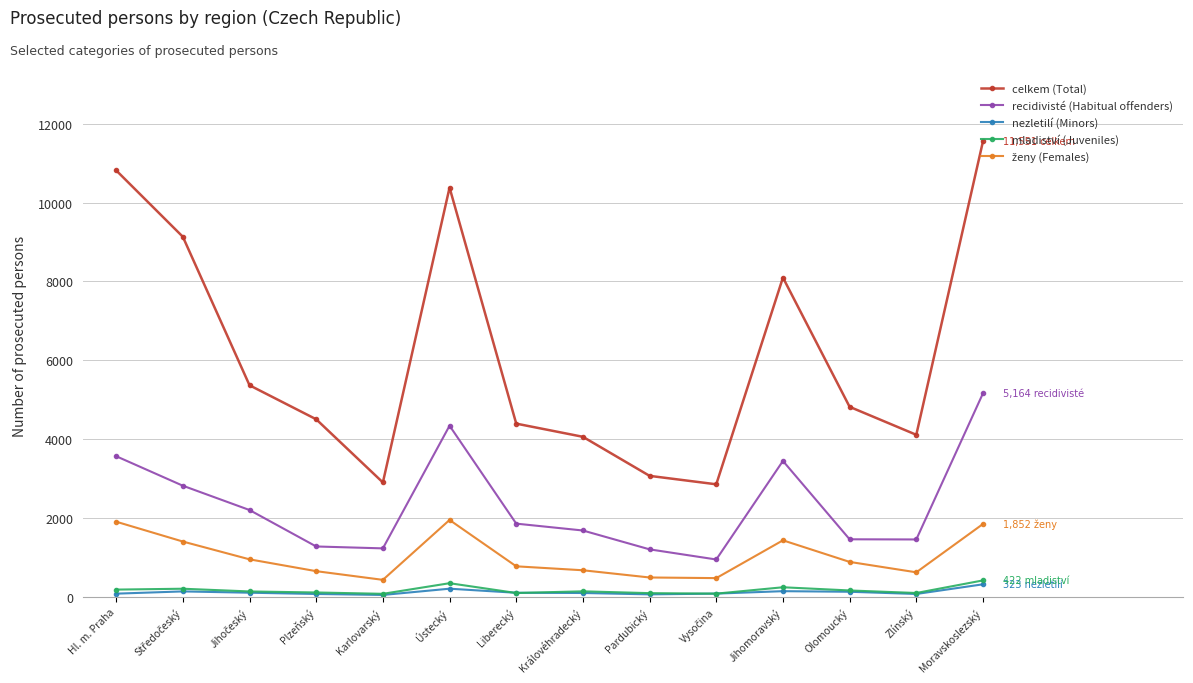

True or false: recidivisté (Habitual offenders) has more than 0 interior local peaks.

True